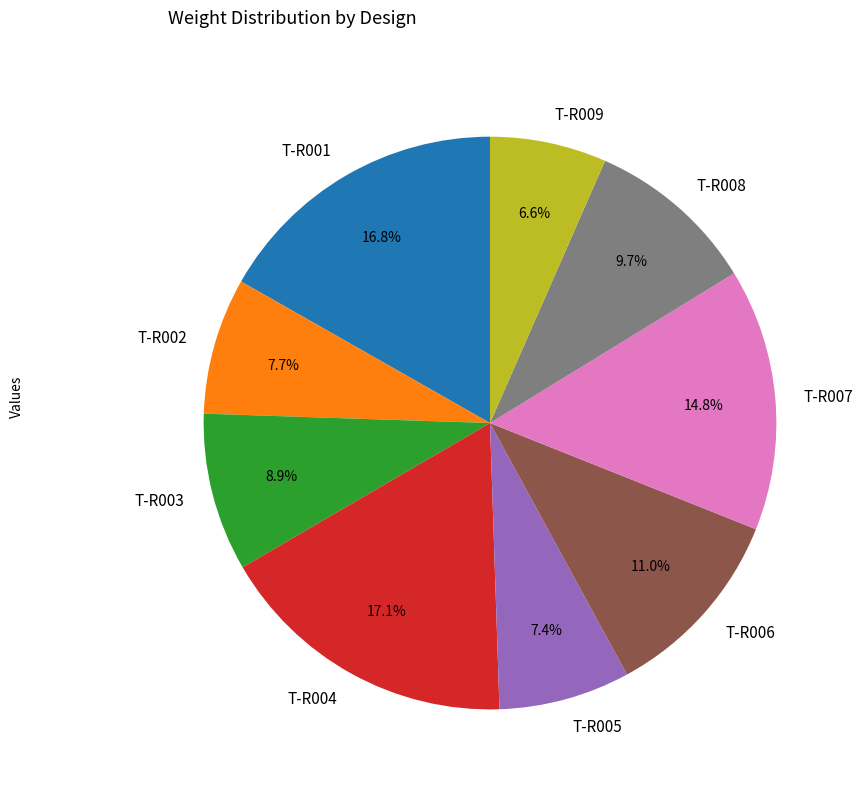

Combined, do T-R009 and T-R005 account for over 50%?

No